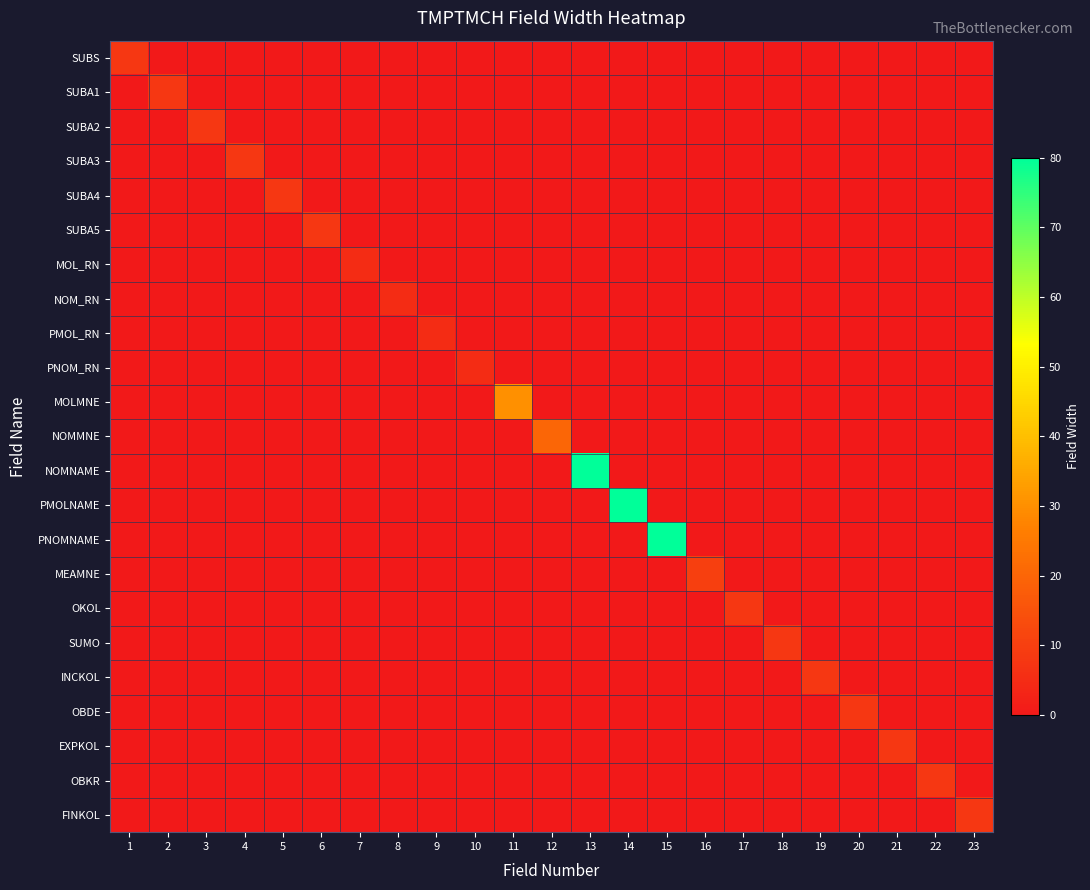

What is the total value across all series at 7?

5